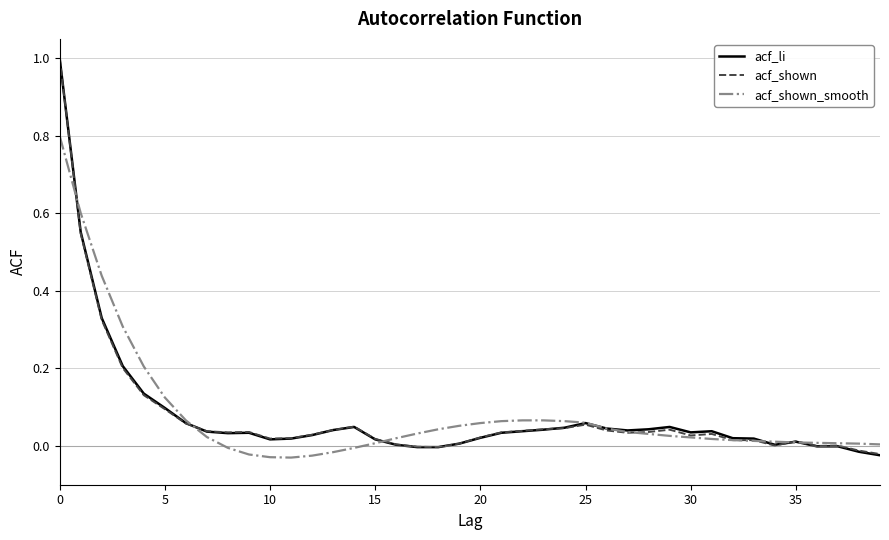

What is the sum of all acf_shown_smooth values?

3.2